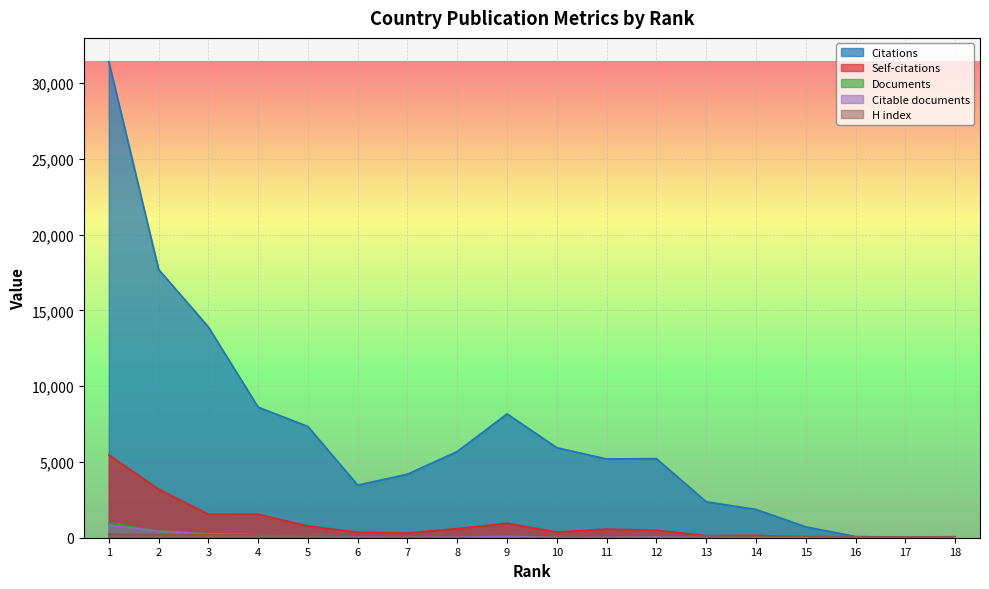

In H index, how many points are lower than both neighbors (excluding endpoints)?

4